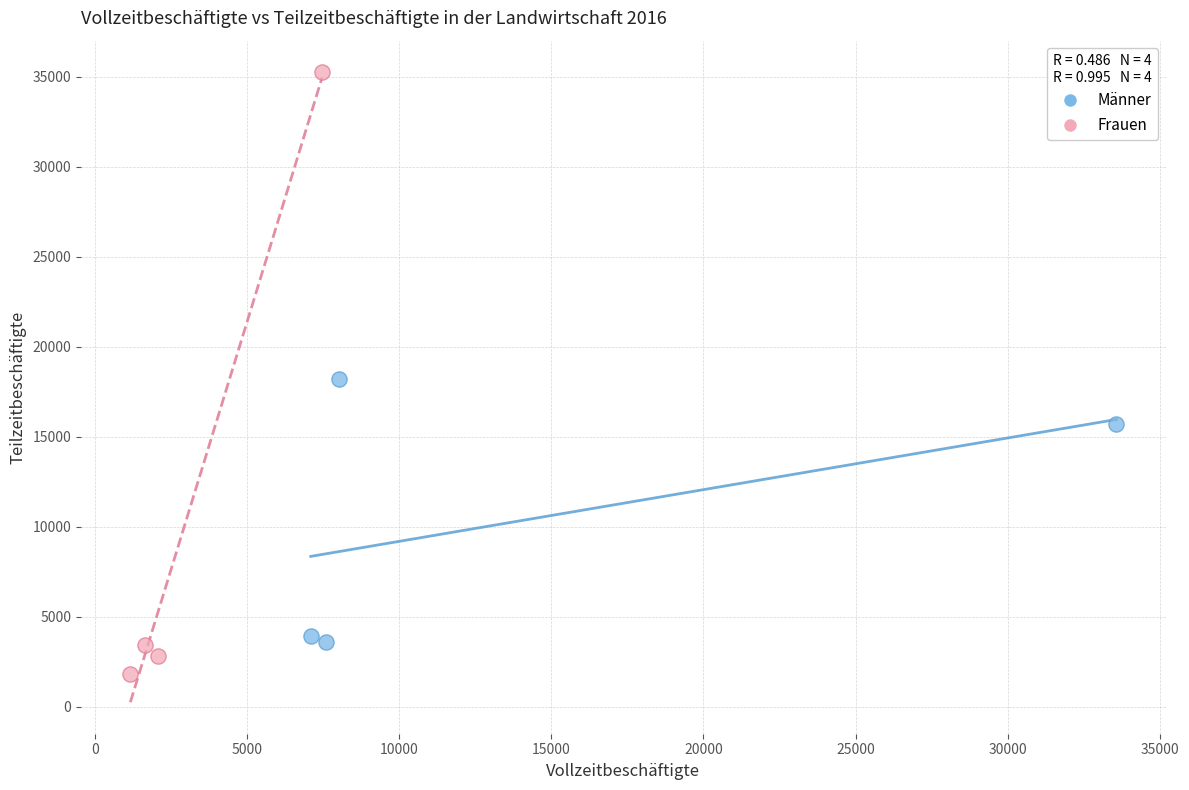

Which series reaches the maximum Y coordinate?

Frauen